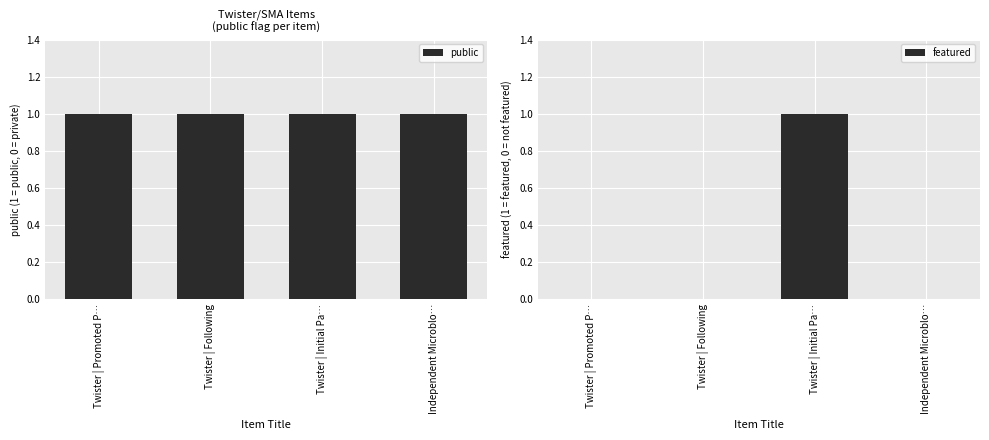

What is the total value across all series at Independent Microblo…?

1